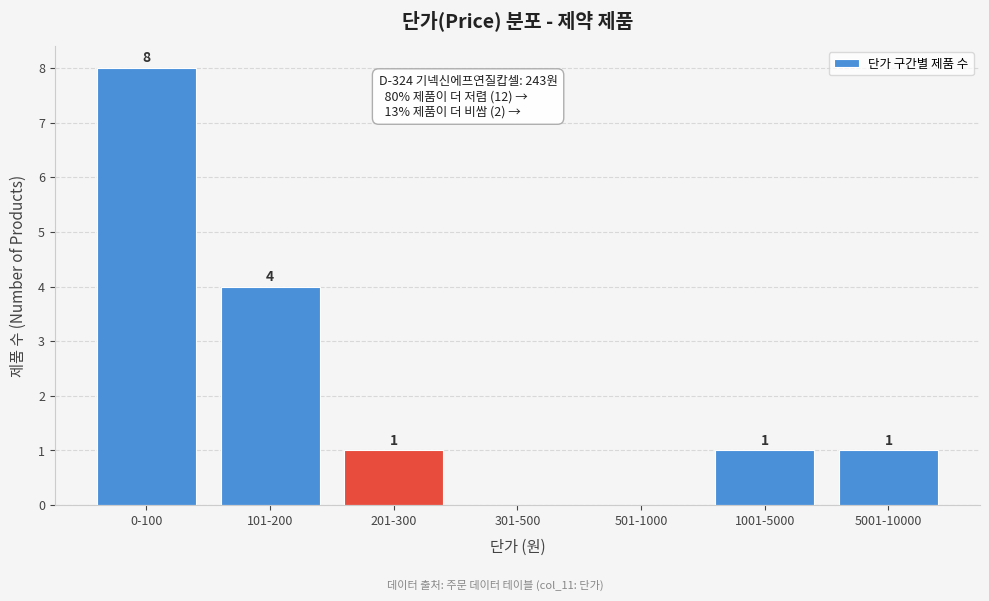

Reading left to right, what are all the values shown in this chart?

0-100=8	101-200=4	201-300=1	301-500=0	501-1000=0	1001-5000=1	5001-10000=1